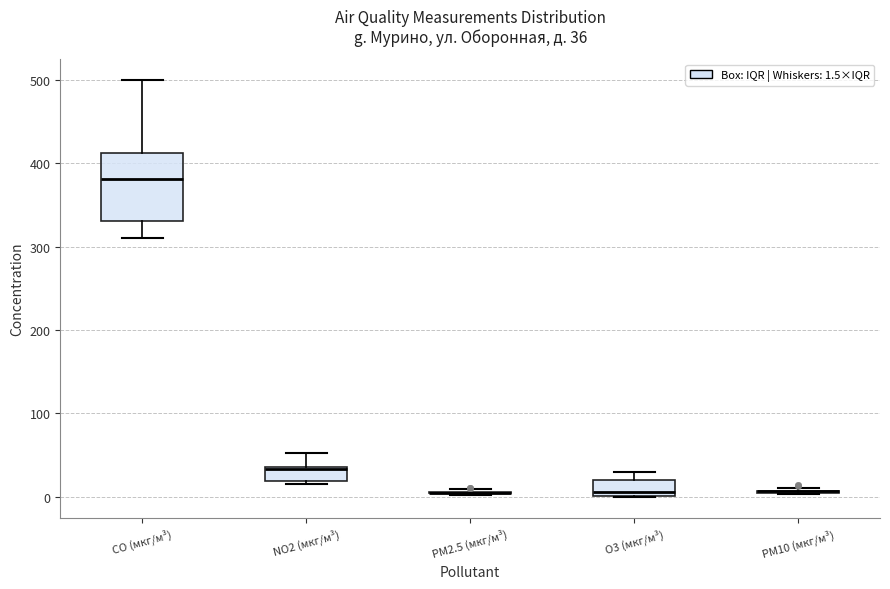

Which box is the tallest, from its lower edge to its upper edge?

CO (мкг/м³)